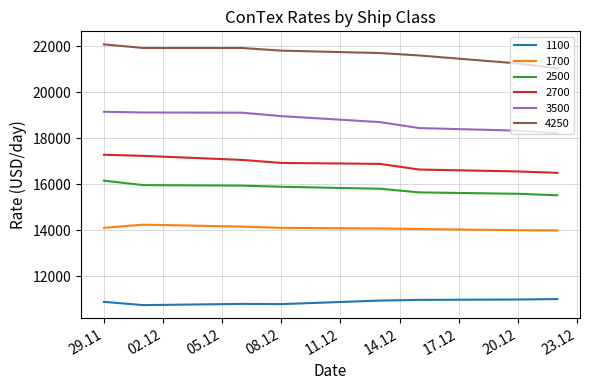

Rank the series by their maximum value, from lowest to highest.

1100, 1700, 2500, 2700, 3500, 4250